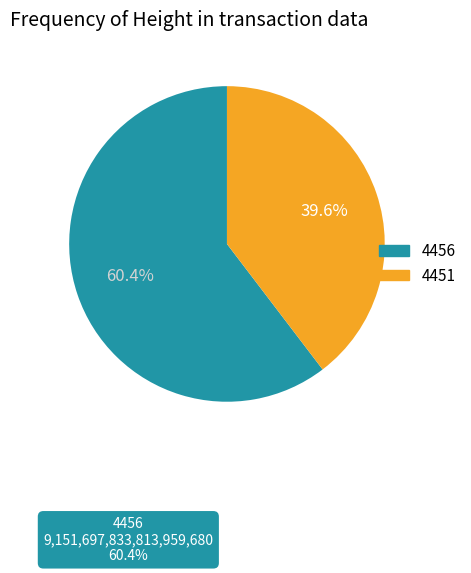

To the nearest percent, what is the average slice percentage?

50%